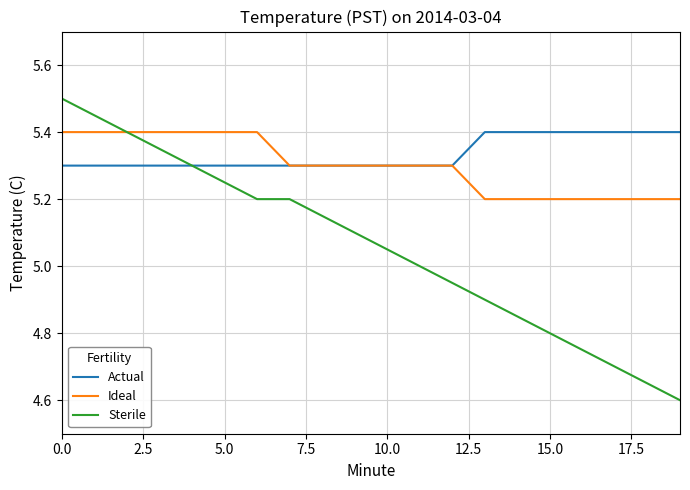

What is the minimum value shown in the chart?

4.6